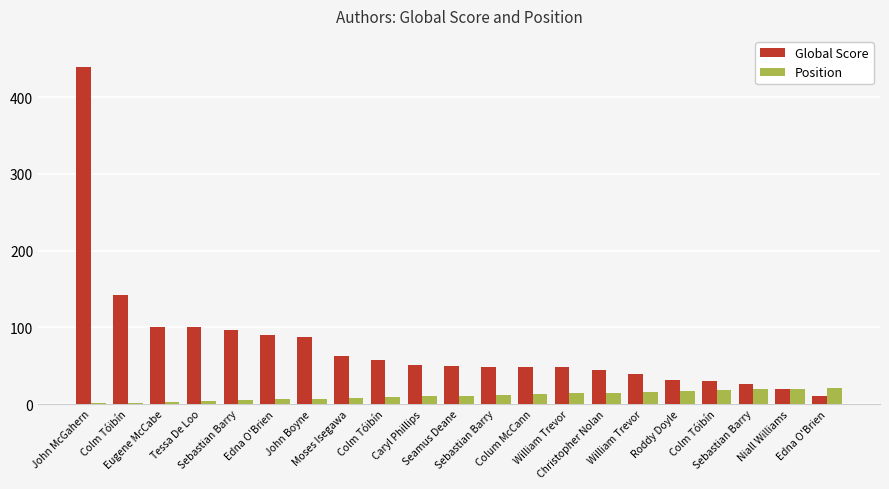

How many categories are shown in the chart?

21